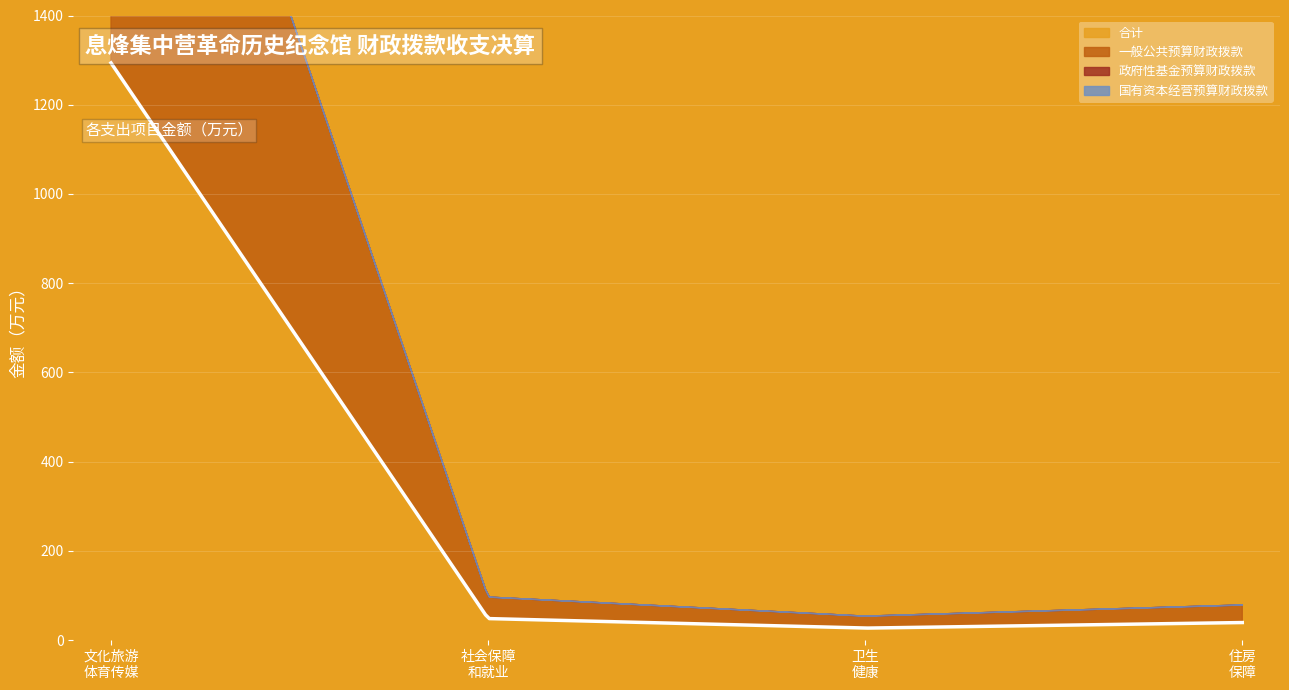

At which category is the sum across all series the highest?

七、文化旅游体育与传媒支出